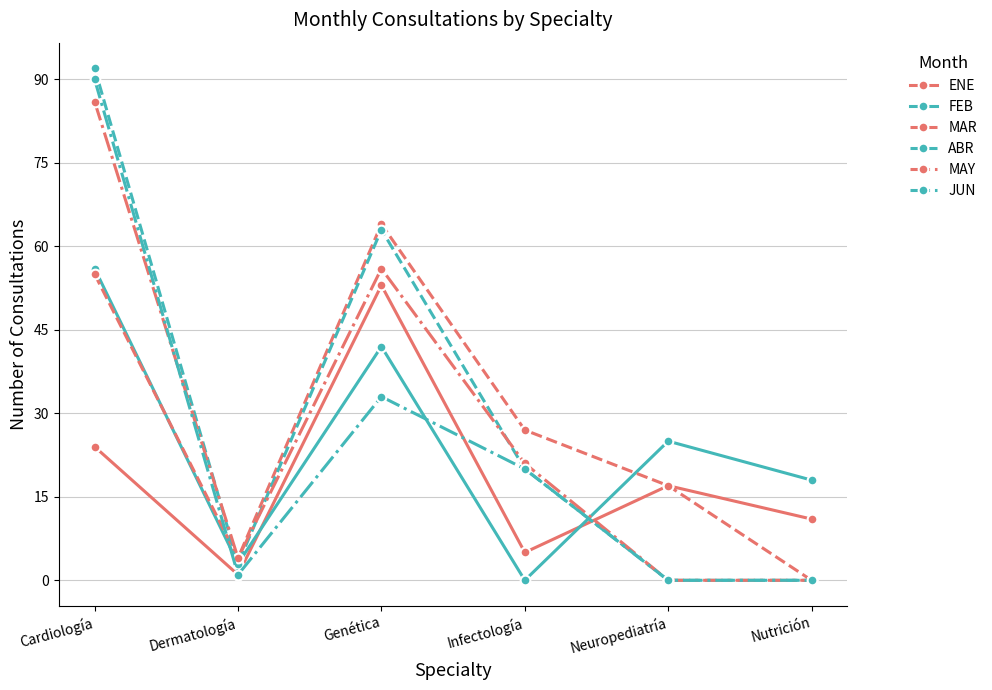

How many data points in MAY are less than 21?

3